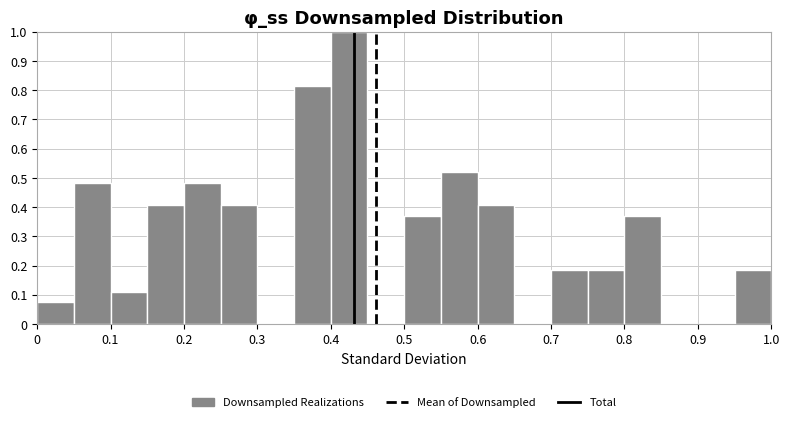

What is the height of the bar covering 0.10 to 0.15 on the x-axis? The values are not printed on the chart, so give them approximately, as read against the axis.

0.11